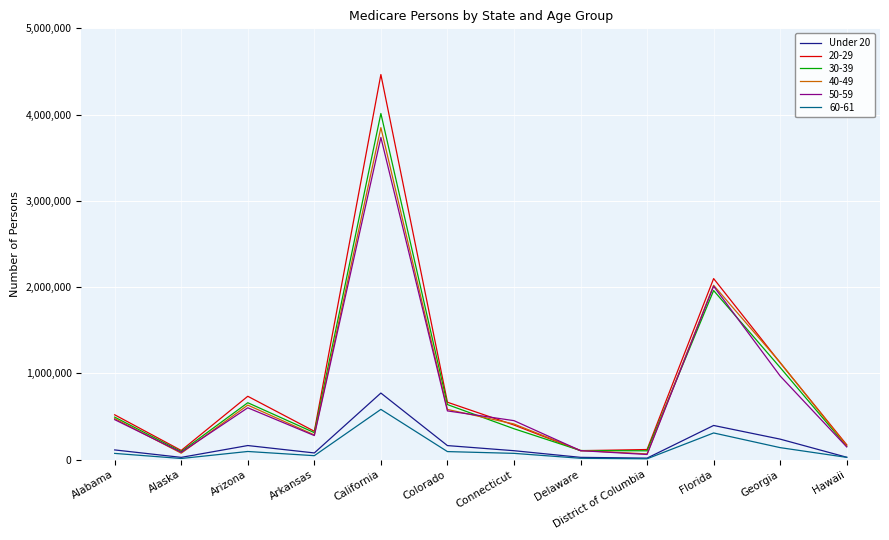

True or false: 30-39 has a value of 2399040 at California.

False